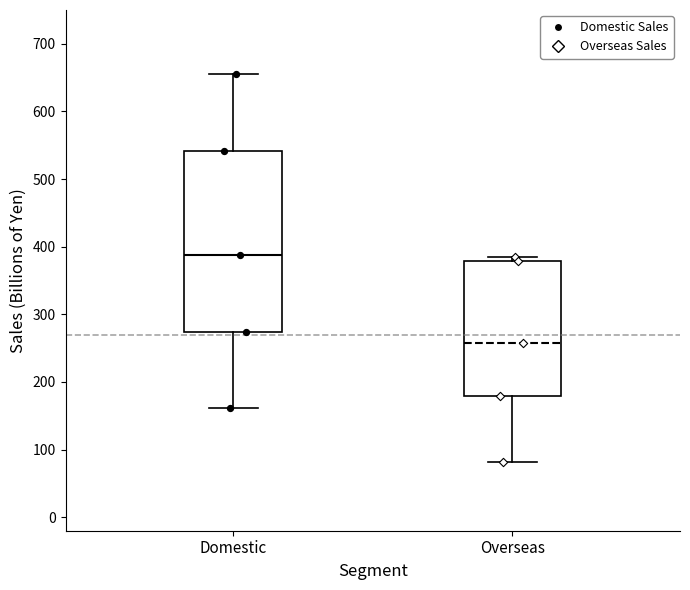

Which box's median line is the highest?

Domestic